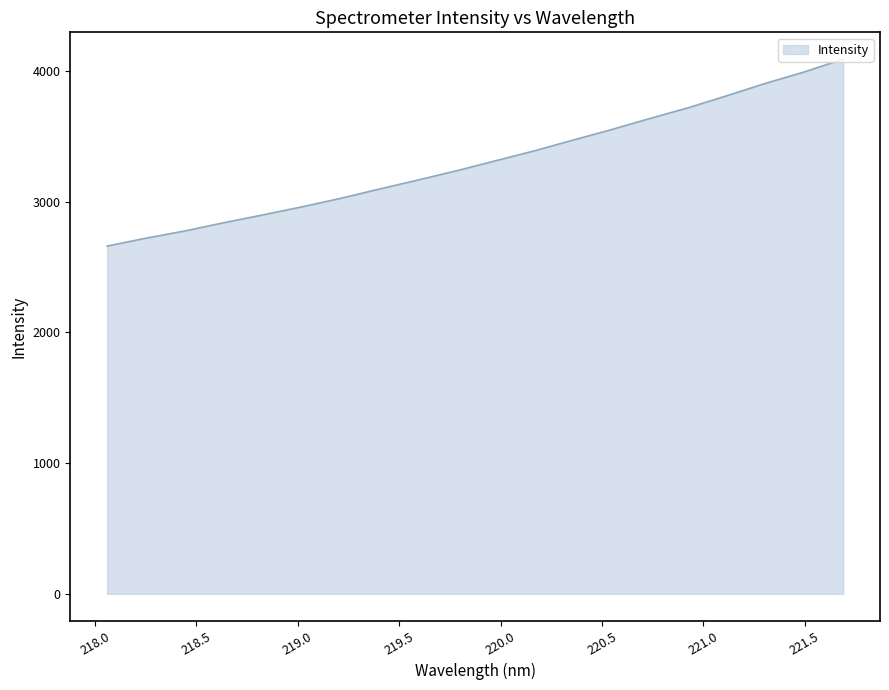

What is the approximate value at 219.0156?

2959.6